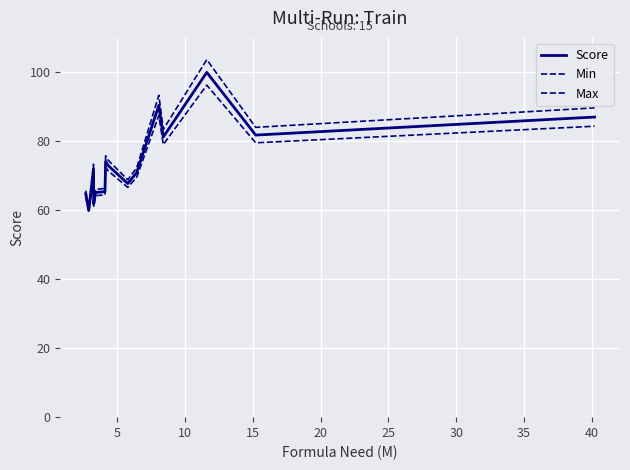

What is the smallest value displayed?

59.5